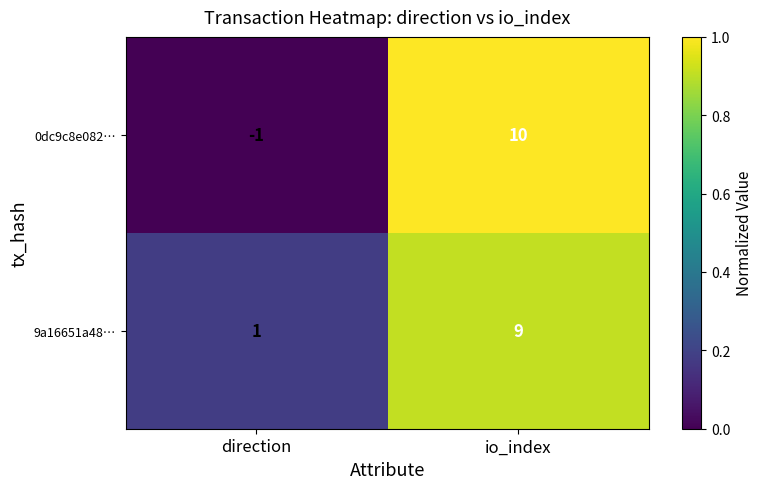

At which label is 0dc9c8e082… closest to 4?

direction